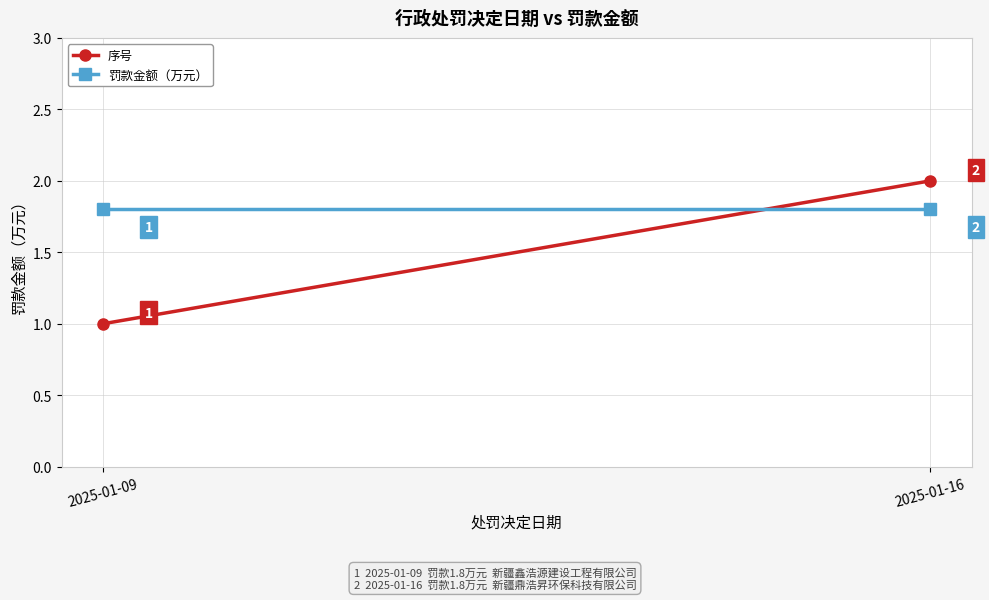

Which category has the lowest value across all series?

2025-01-09